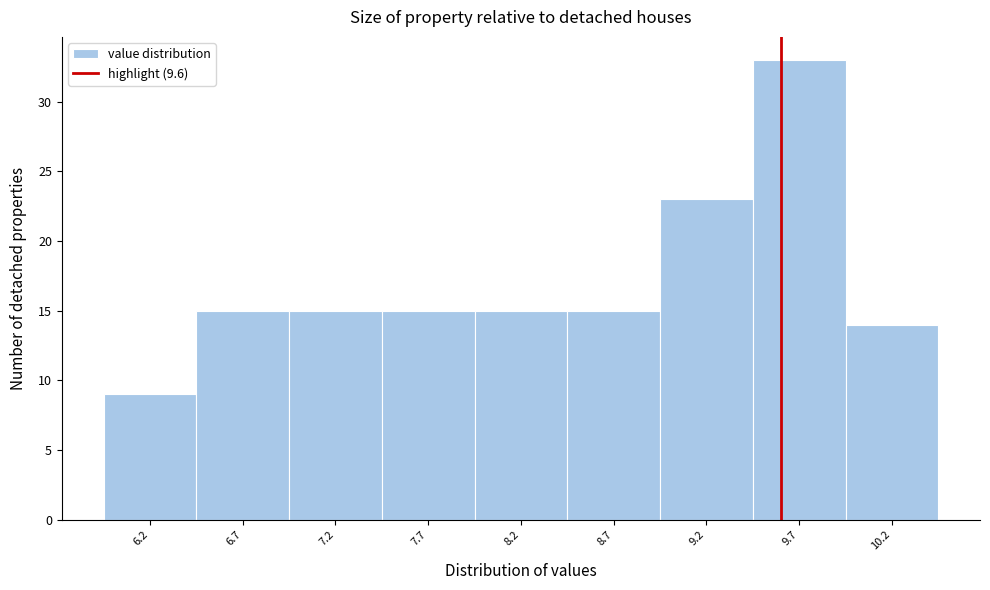

Reading left to right, list every bar in this chart as the range it spans on the x-axis followed by its height. The values are not printed on the chart, so give them approximately, as read against the axis.

5.95 to 6.45: 9
6.45 to 6.95: 15
6.95 to 7.45: 15
7.45 to 7.95: 15
7.95 to 8.45: 15
8.45 to 8.95: 15
8.95 to 9.45: 23
9.45 to 9.95: 33
9.95 to 10.45: 14